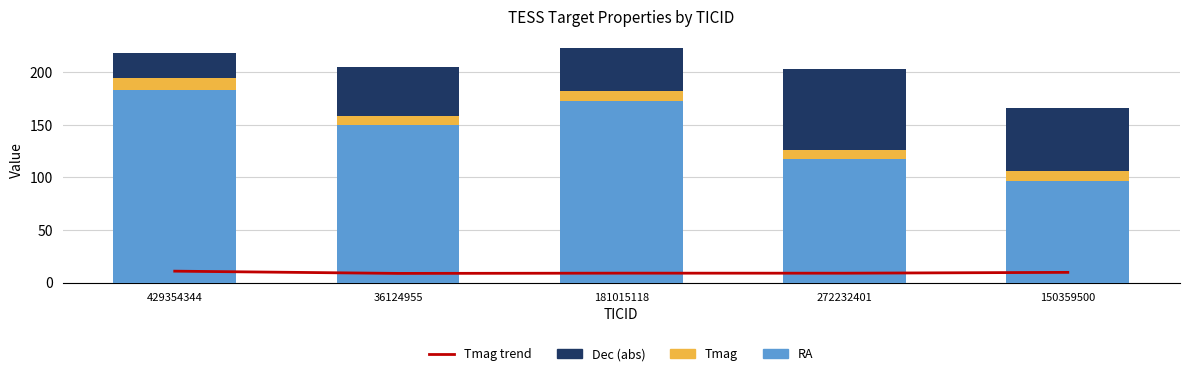

Reading left to right, transcribe all the data shown in this chart.

Tmag trend: 429354344=10.9	36124955=8.8	181015118=9.0	272232401=8.9	150359500=9.8
RA: 429354344=183.5	36124955=149.6	181015118=172.9	272232401=117.3	150359500=96.5
Tmag: 429354344=10.9	36124955=8.8	181015118=9.0	272232401=8.9	150359500=9.8
Dec (abs): 429354344=23.8	36124955=46.4	181015118=41.0	272232401=76.7	150359500=60.1